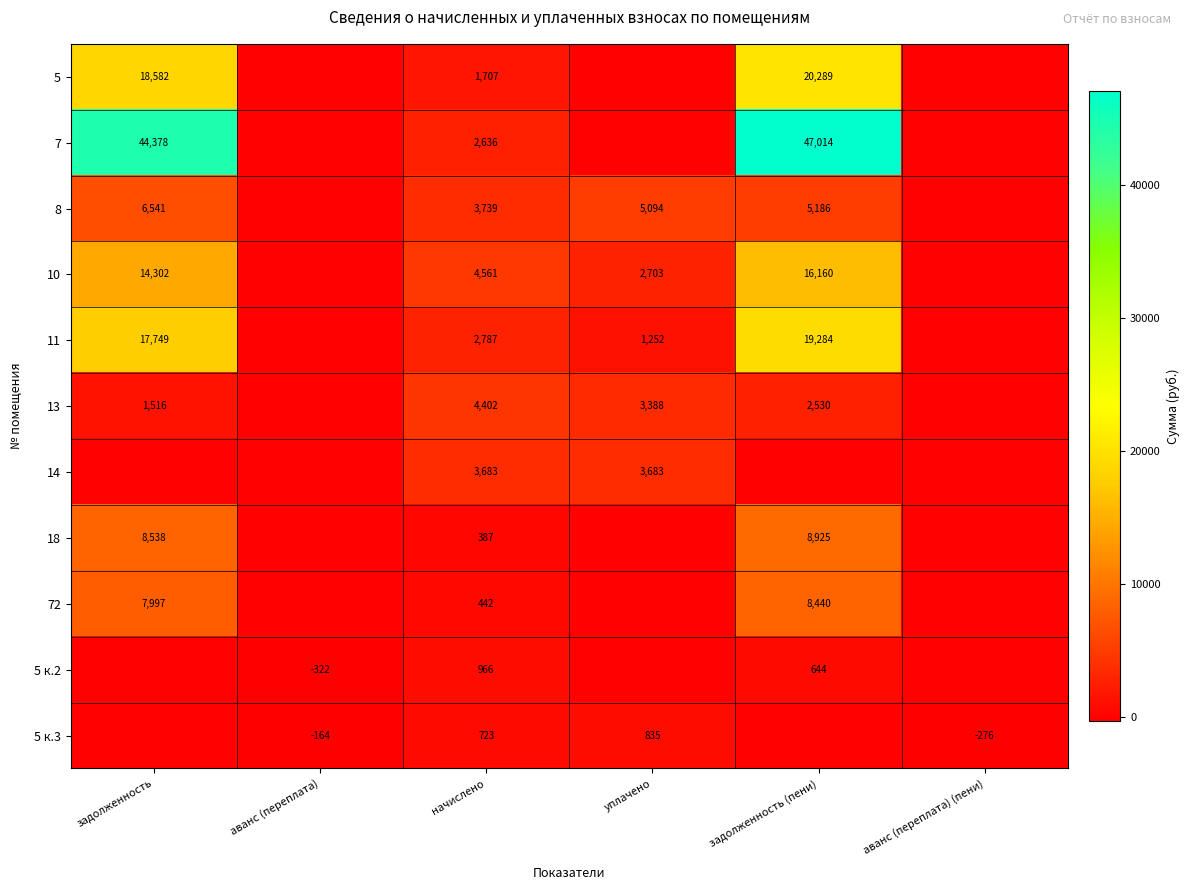

The 8 series shows 1775 at задолженность (пени). True or false?

False